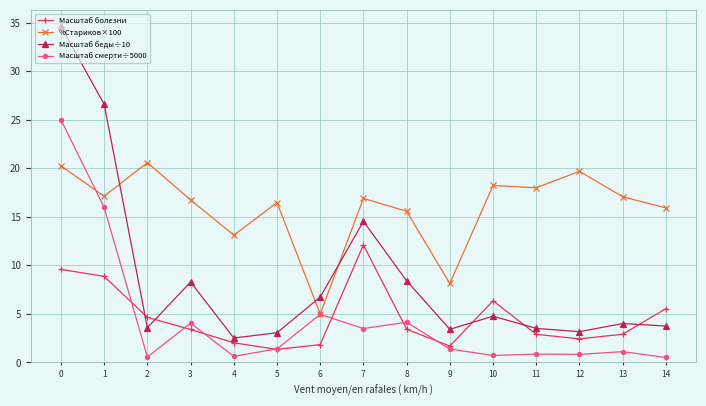

What is the difference between the maximum and second lowest values in the Масштаб смерти÷5000 series?

24.5